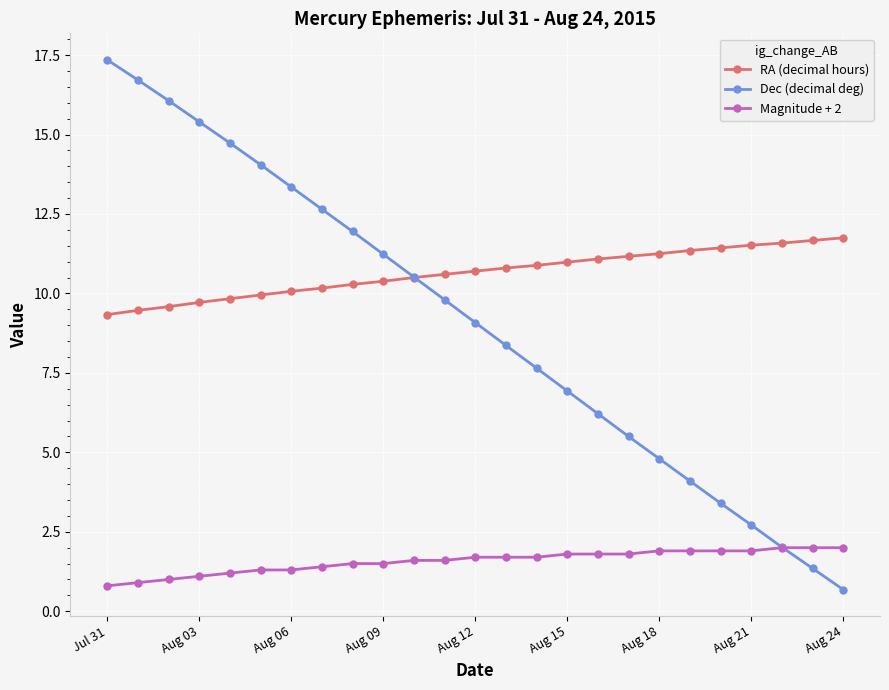

List the series in order of their peak value, highest first.

Dec (decimal deg), RA (decimal hours), Magnitude + 2